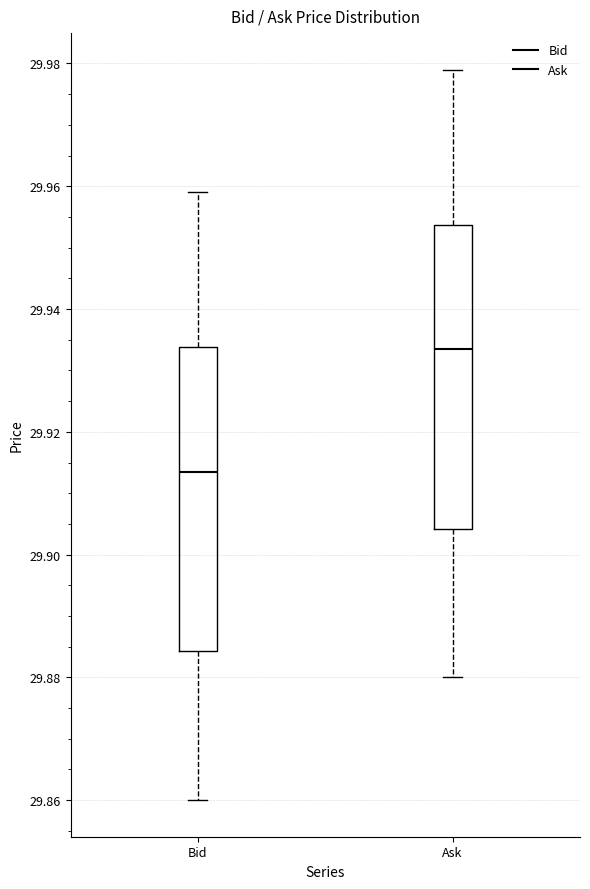

Where does the lower whisker of the box for Bid end on the y-axis? The values are not printed on the chart, so give them approximately, as read against the axis.

29.860